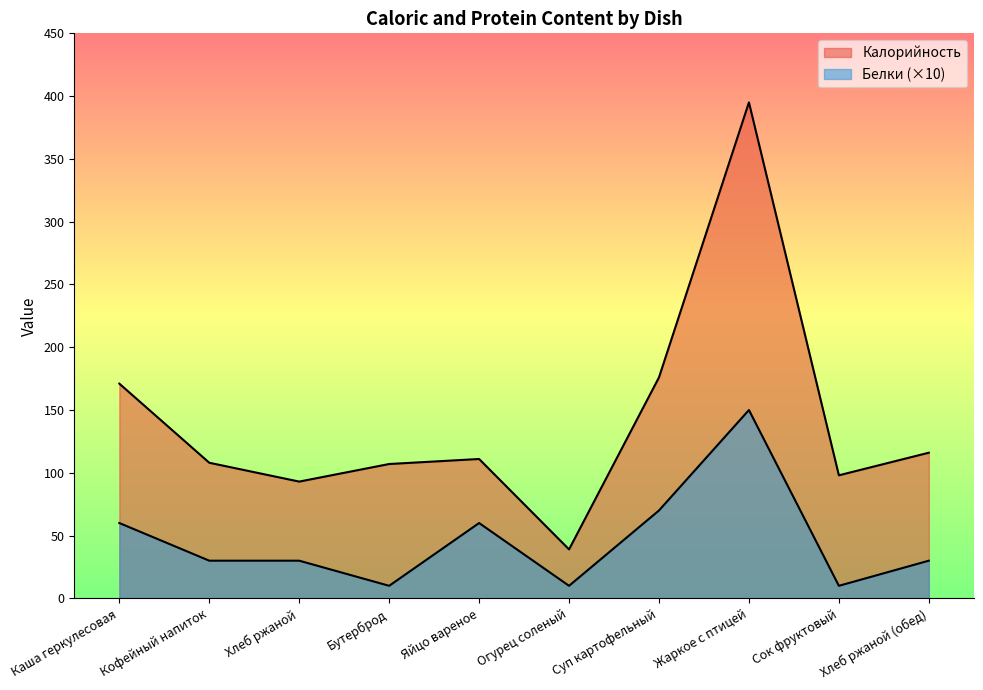

Rank the series by their average value, from lowest to highest.

Белки, Калорийность